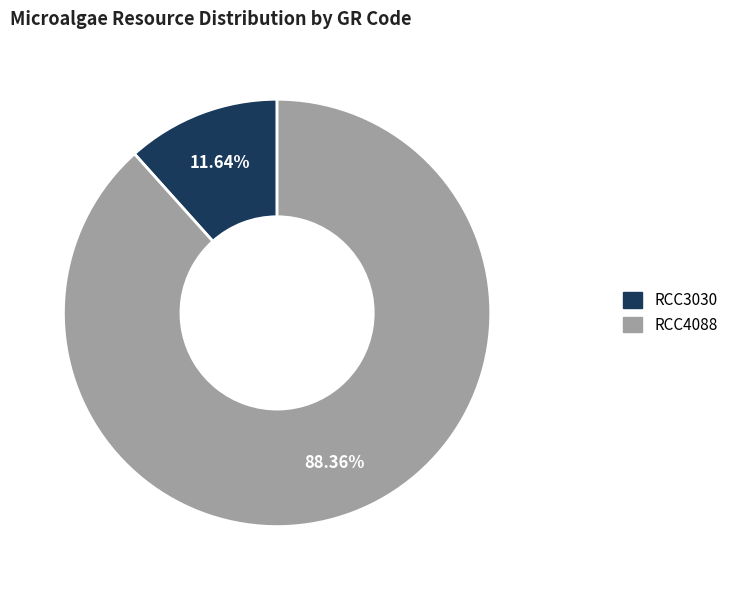

Count the number of slices in the pie.

2